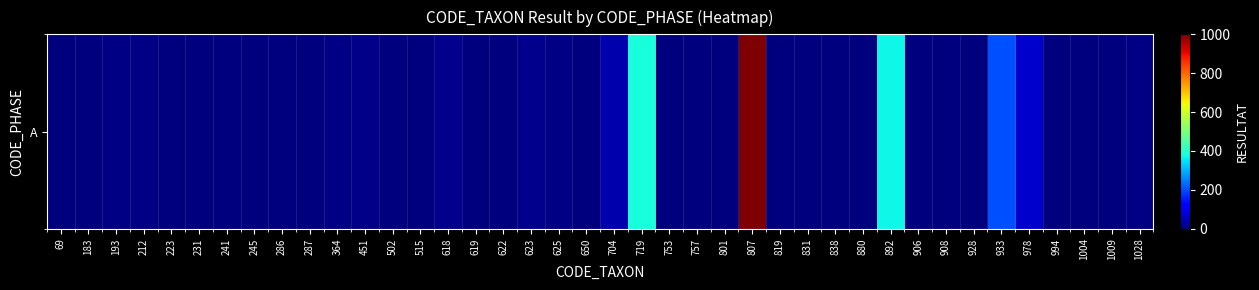

Reading left to right, what are all the values shown in this chart?

69=1	183=2	193=4	212=5	223=1	231=0	241=0	245=0	286=0	287=0	364=7	451=11	502=3	515=1	618=15	619=0	622=2	623=12	625=6	650=1	704=40	719=380	753=1	757=0	801=0	807=1000	819=2	831=0	838=1	880=2	892=370	906=3	908=1	928=1	933=205	978=67	994=0	1004=0	1009=0	1028=7